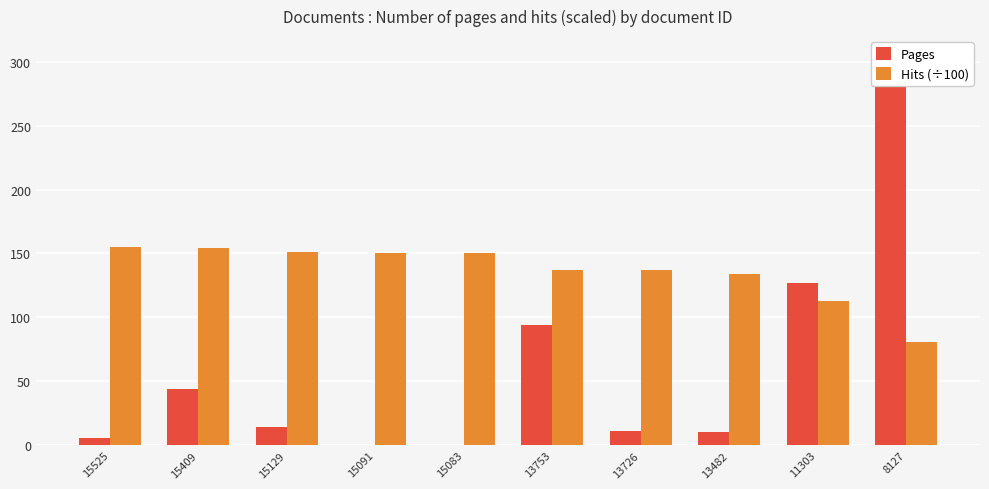

At how many categories does at least one series exceed 260?

1